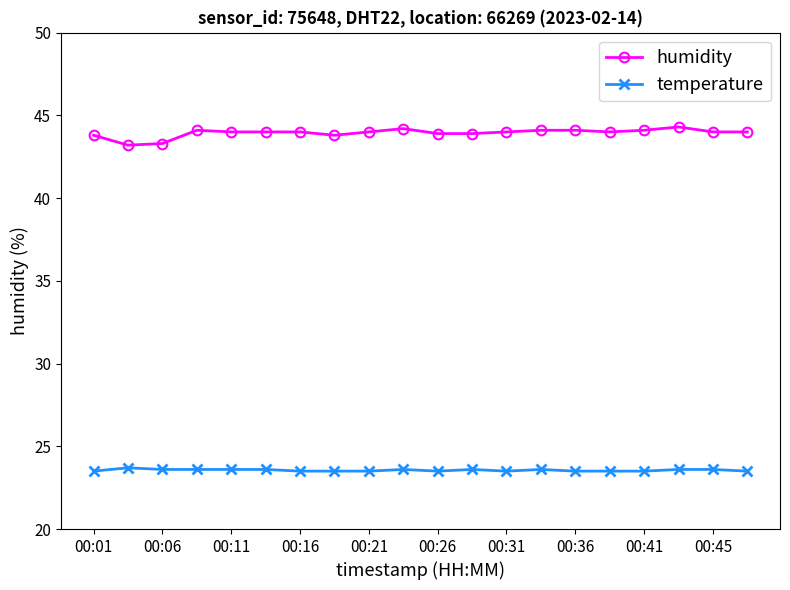

What is the difference between the maximum and minimum values in the humidity series?

1.1